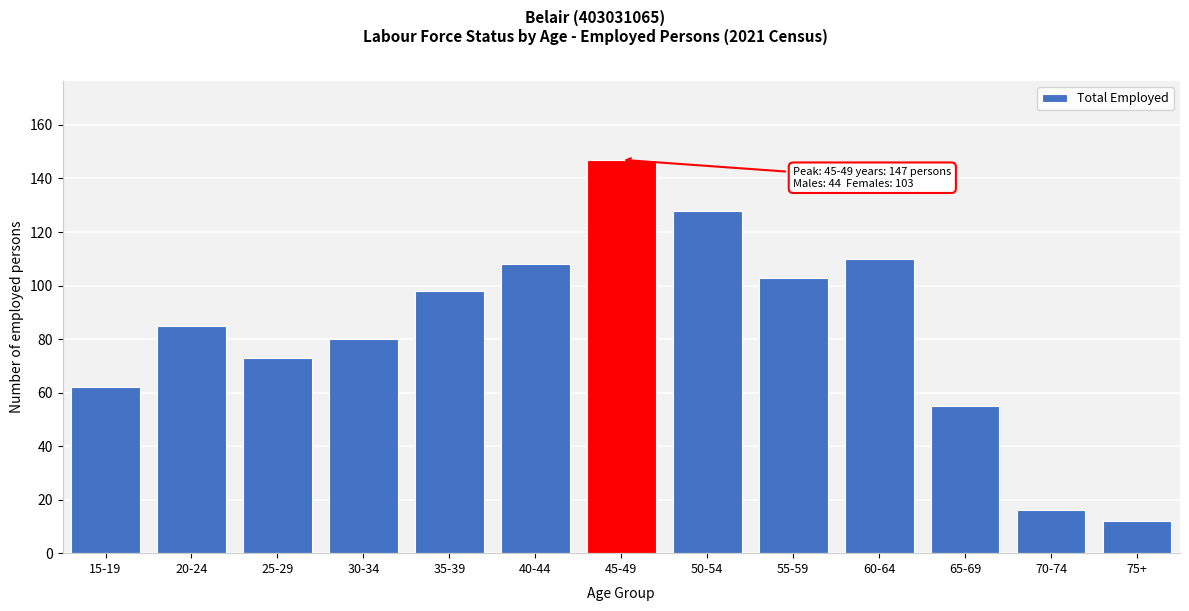

Reading right to left, extract all data points from this chart.

12	16	55	110	103	128	147	108	98	80	73	85	62